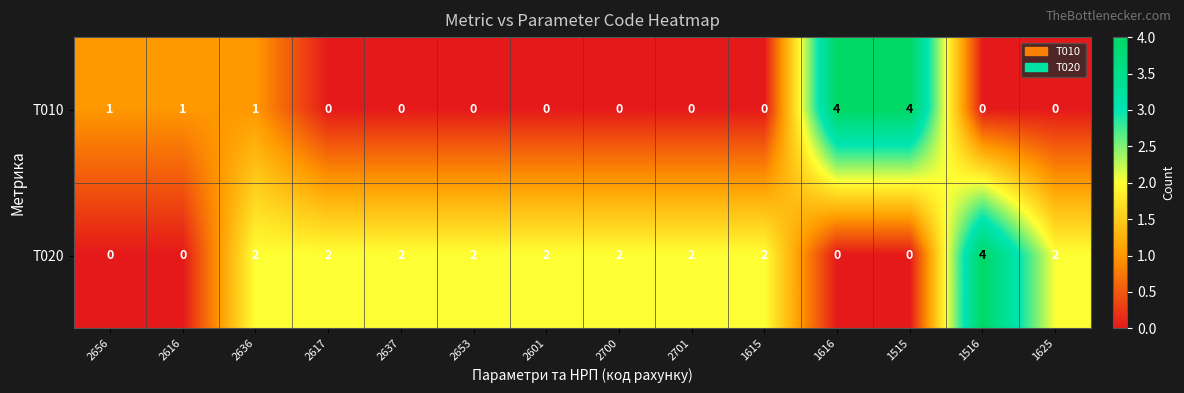

What is the maximum value shown in the chart?

4